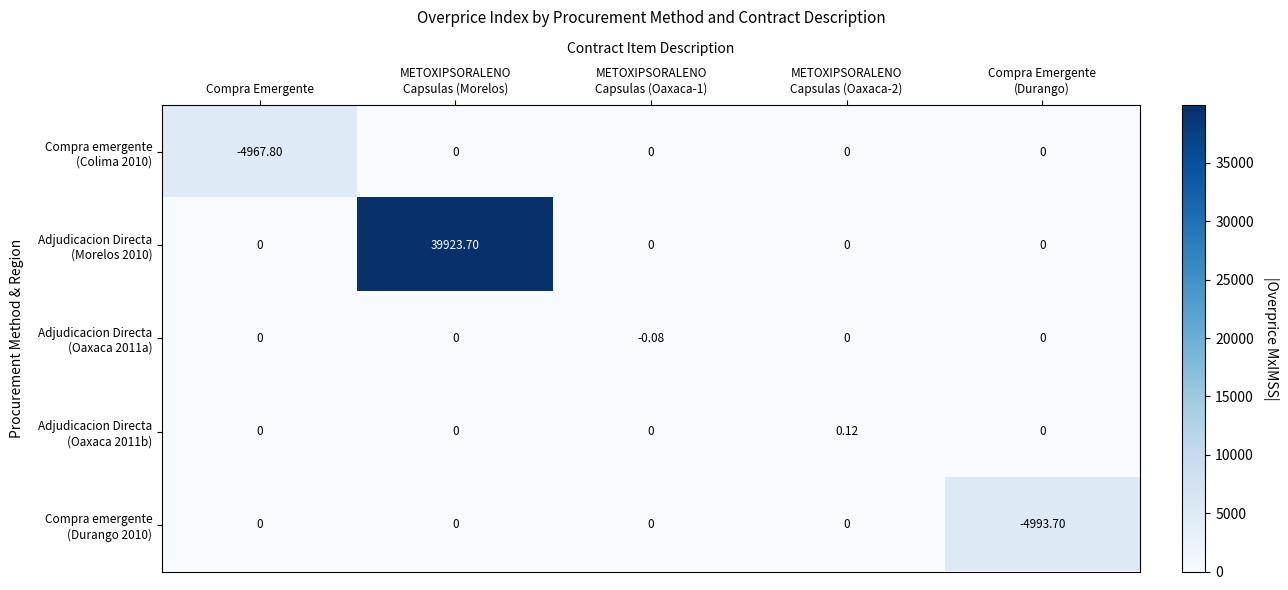

What is the maximum value shown in the chart?

39923.7